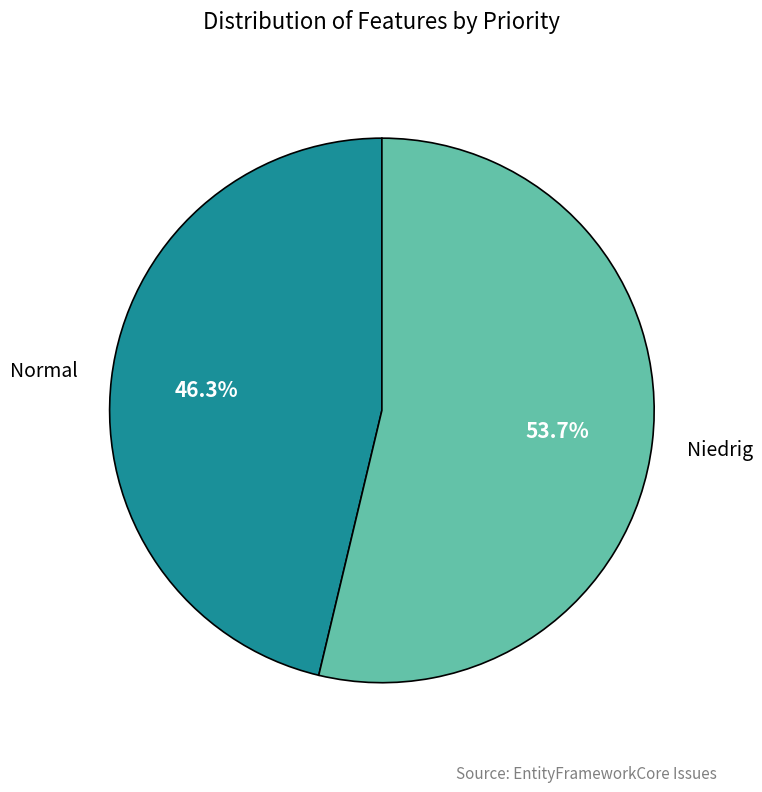

True or false: Niedrig accounts for 54% of the total.

True